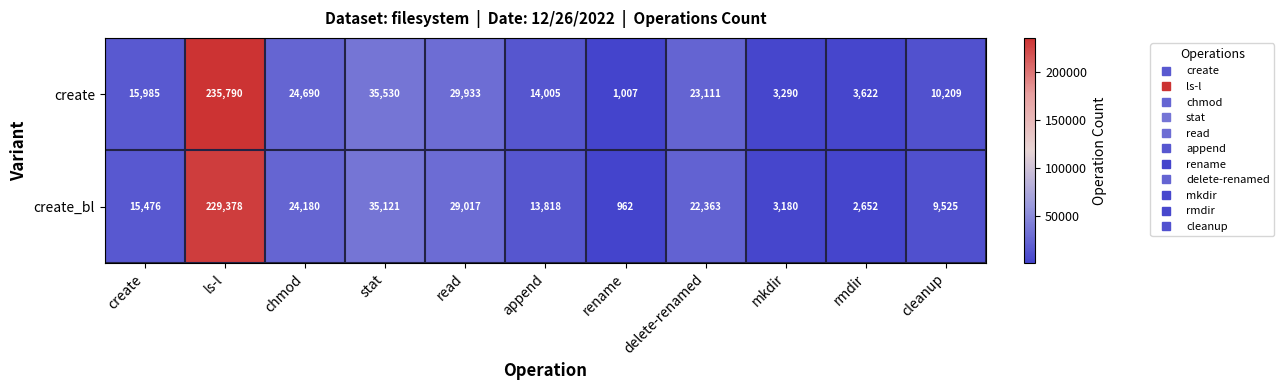

True or false: create_bl has a value of 10123 at chmod.

False